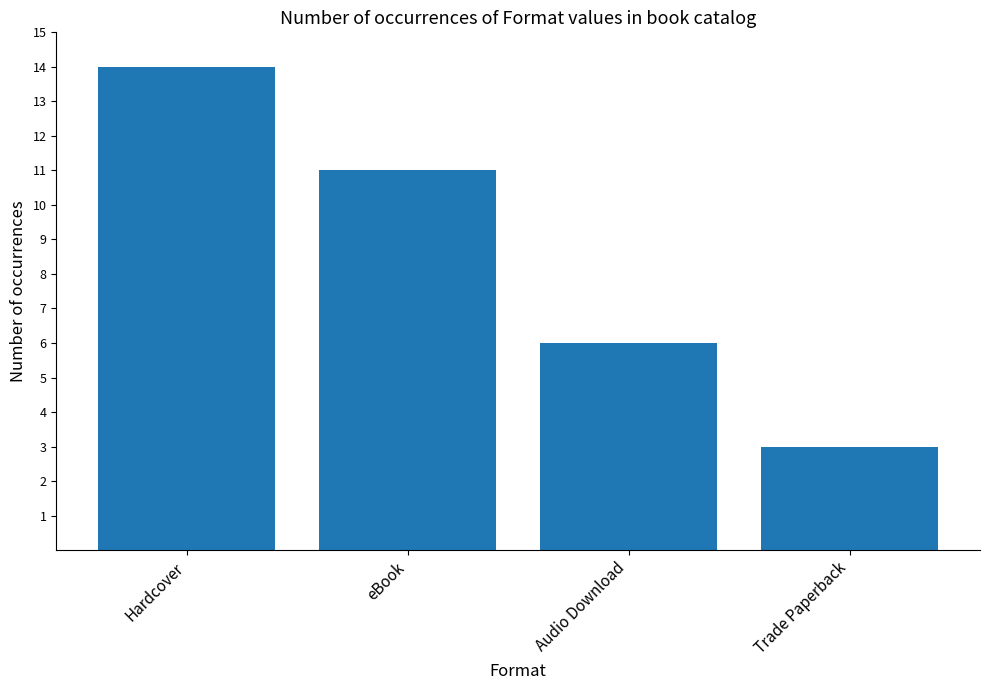

What is the change in value from eBook to Audio Download?

-5